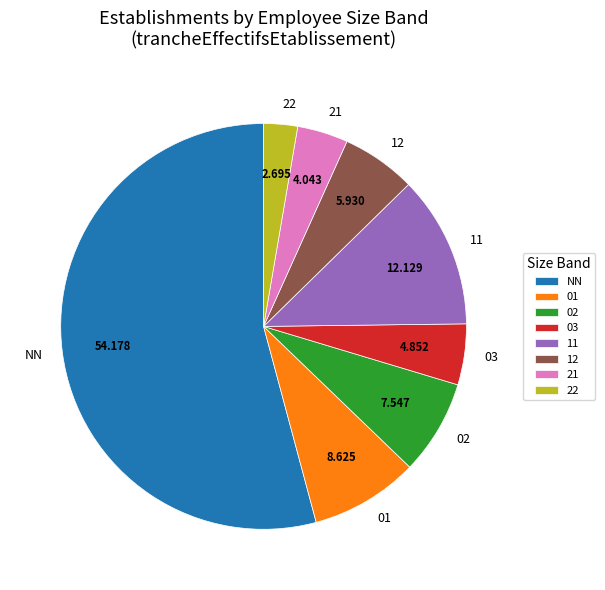

The 01 slice represents 9% of the pie. True or false?

True